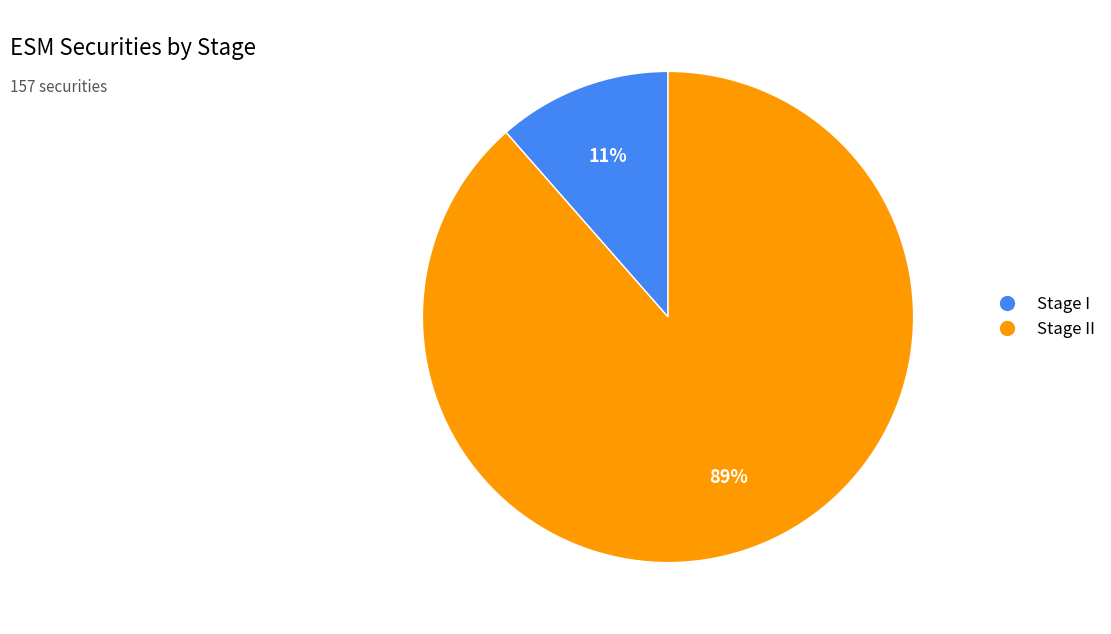

Count the number of slices in the pie.

2